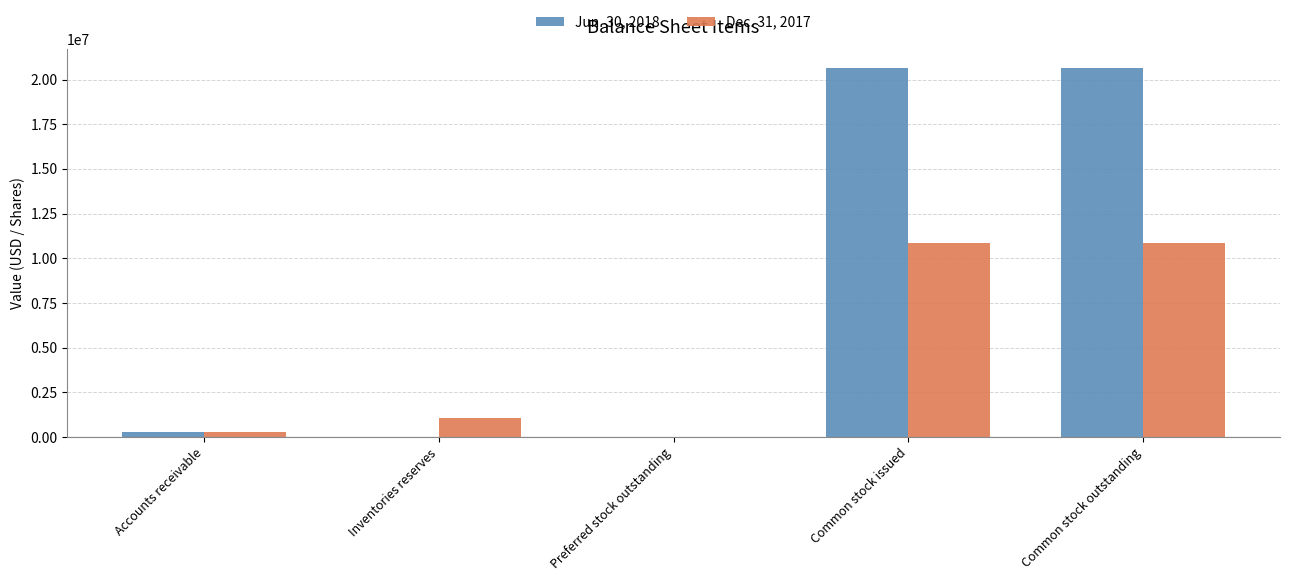

What is the maximum value shown in the chart?

20649147